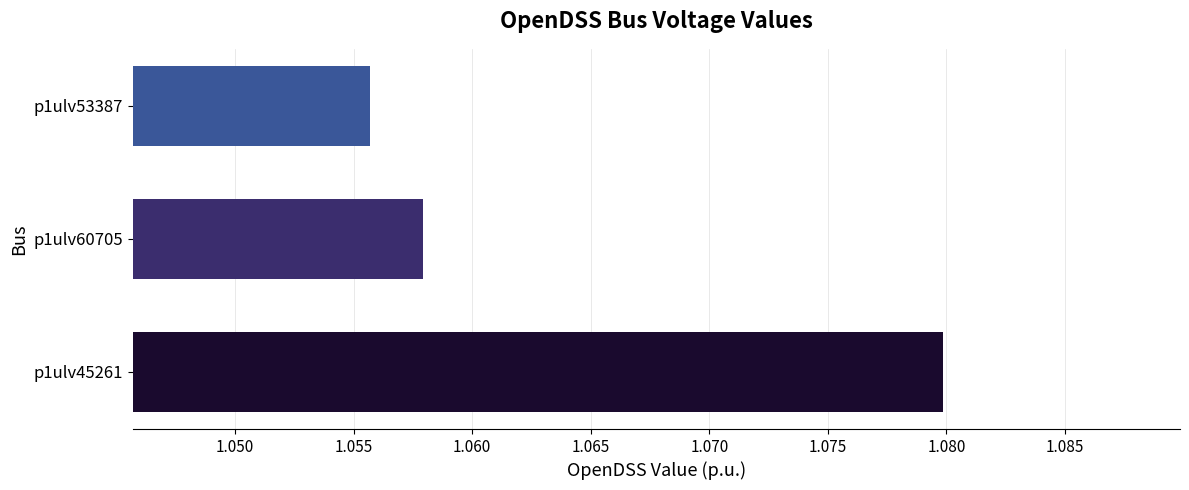

How many bars are there in total?

3